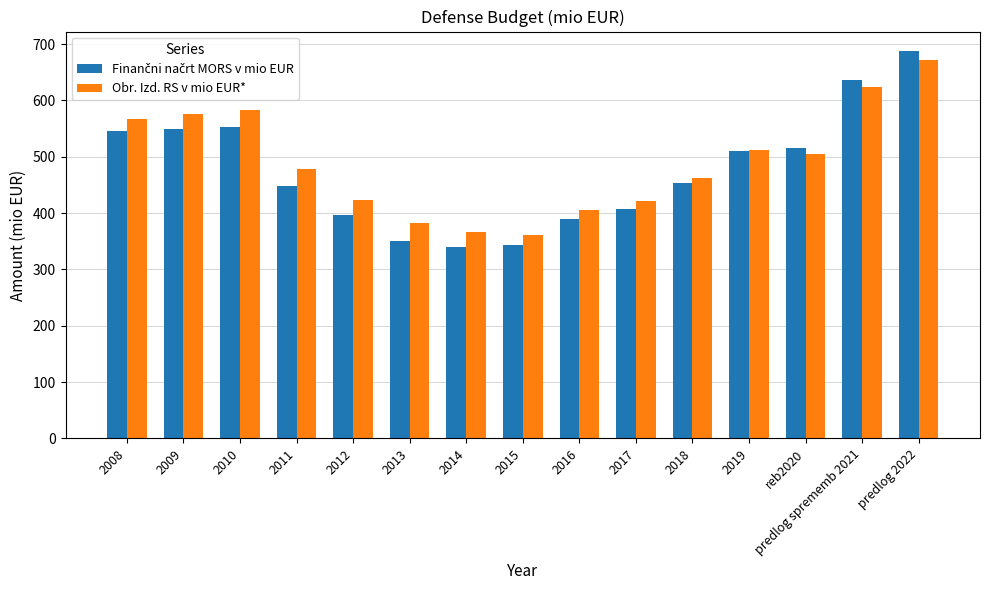

Does the chart contain any negative values?

No